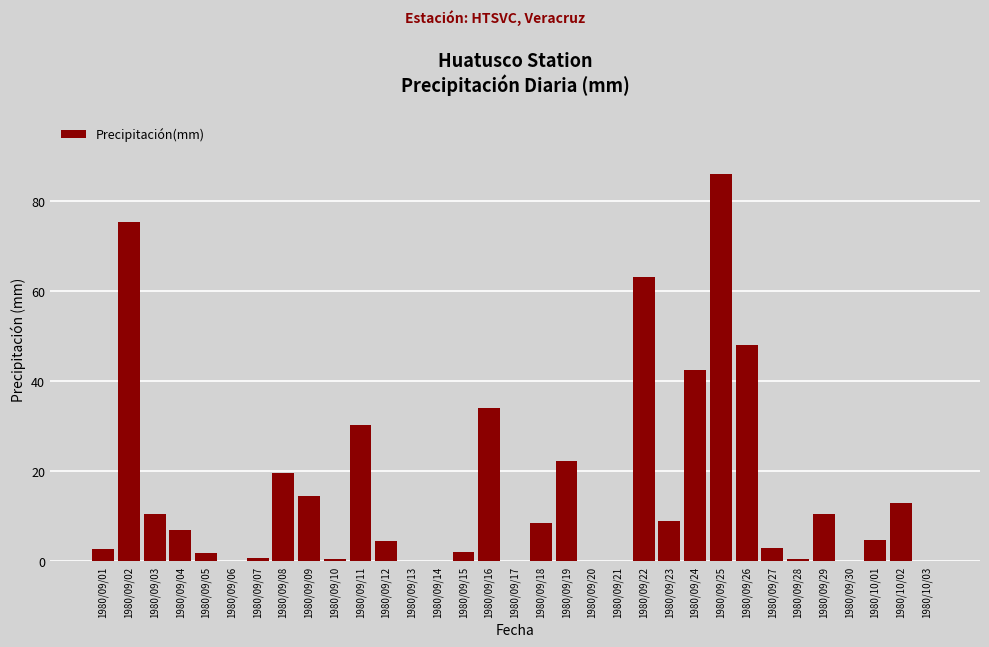

Between 1980/10/03 and 1980/09/19, which is larger?

1980/09/19